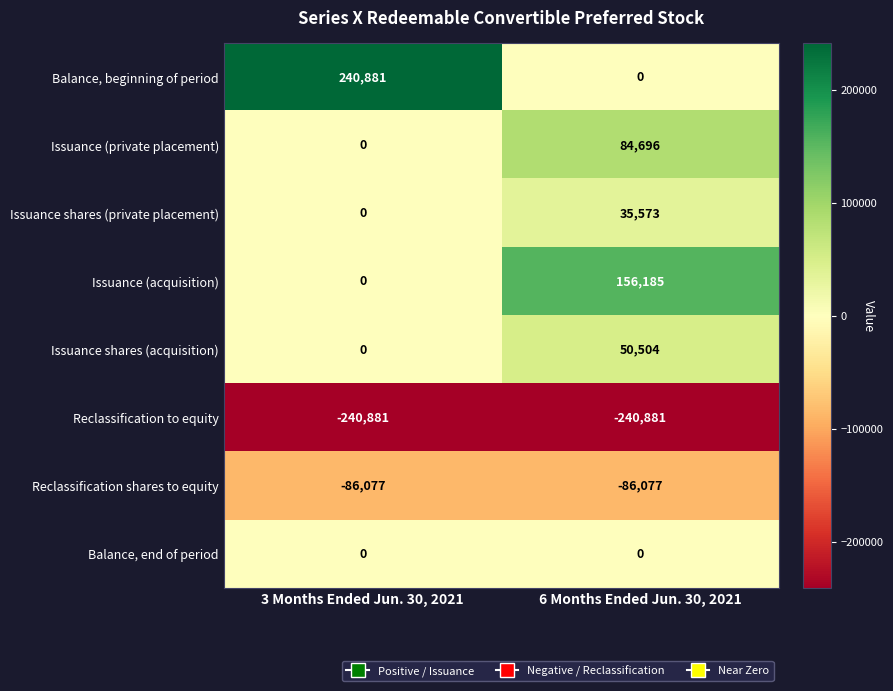

At which category is the sum across all series the highest?

6 Months Ended Jun. 30, 2021